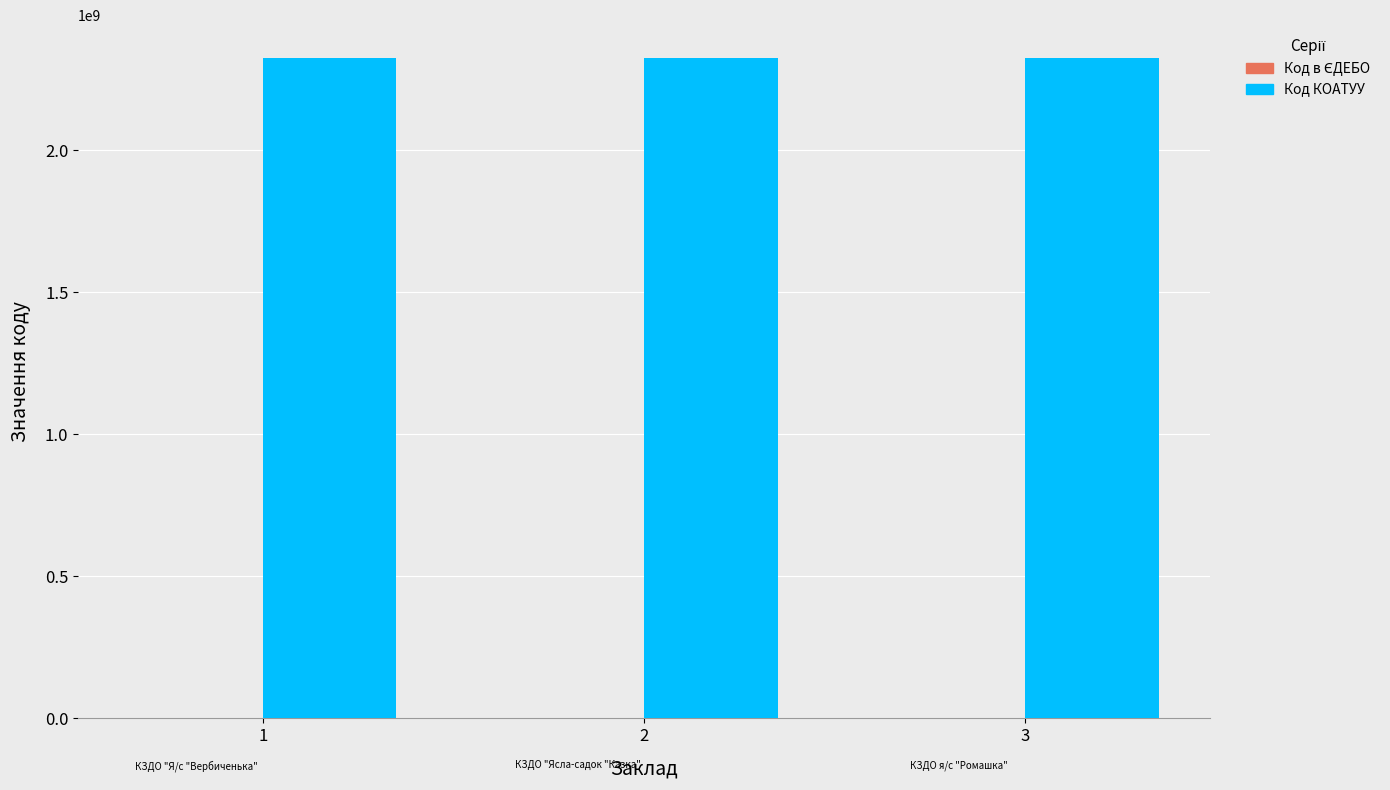

The value of Код КОАТУУ at 1 is 2324810100. True or false?

True